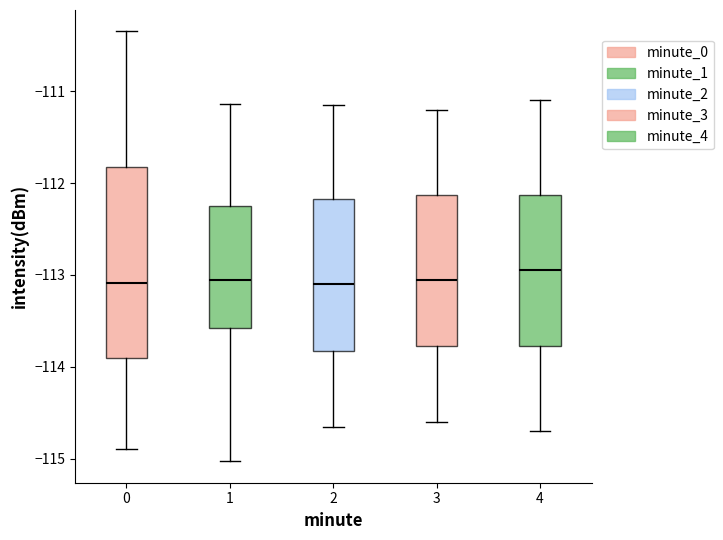

Where does the upper whisker of the box at x = 2 end on the y-axis? The values are not printed on the chart, so give them approximately, as read against the axis.

-111.1